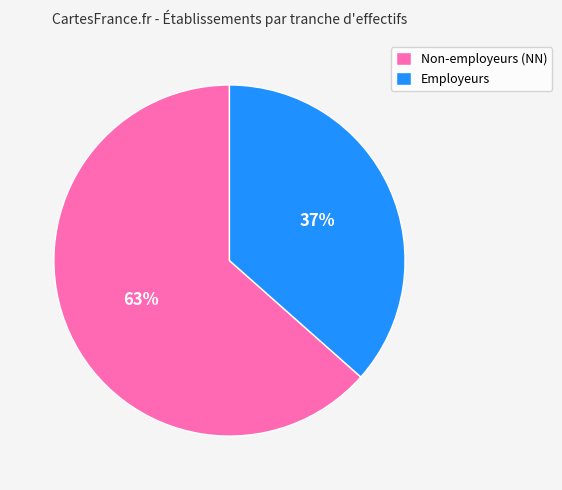

Do Employeurs and Non-employeurs (NN) together represent more than half of the pie?

Yes